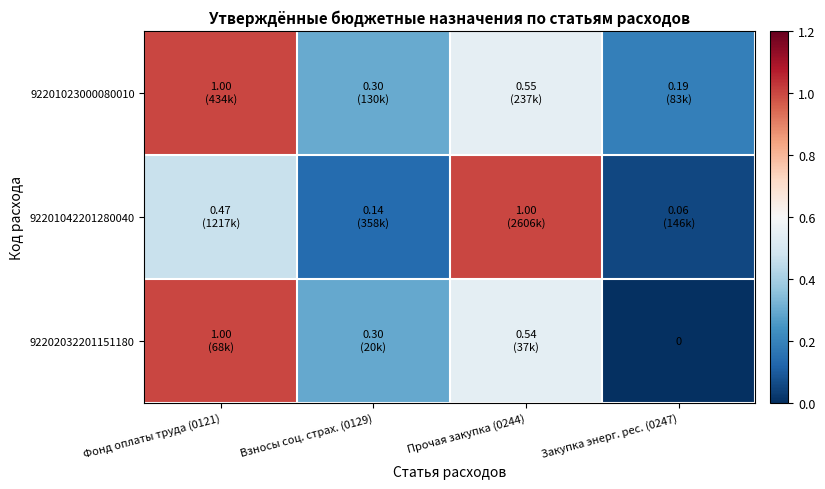

What is the average value of the 92201042201280040 series?

0.4